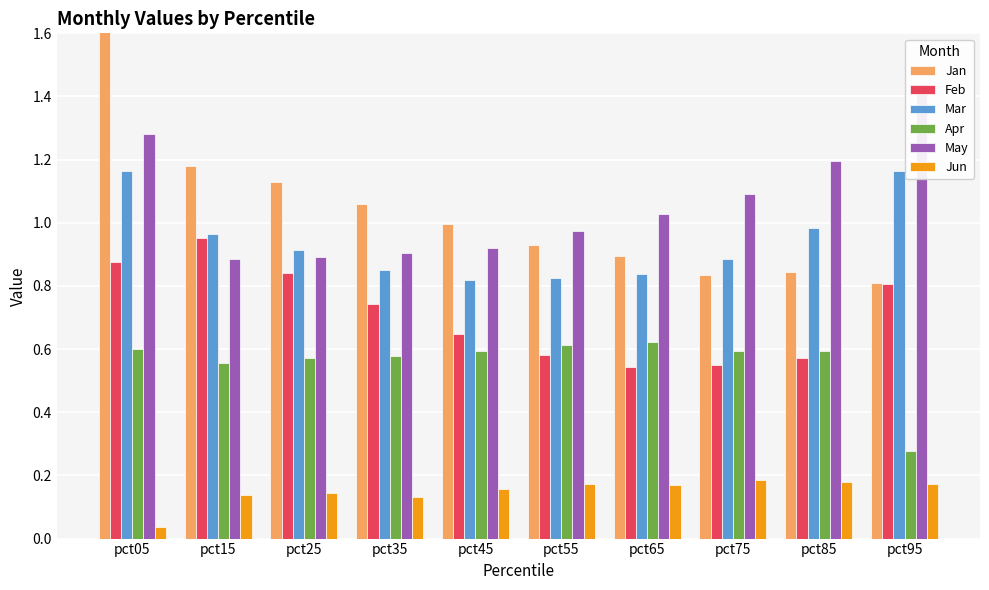

What is the difference between the second highest and second lowest values in the Apr series?

0.1